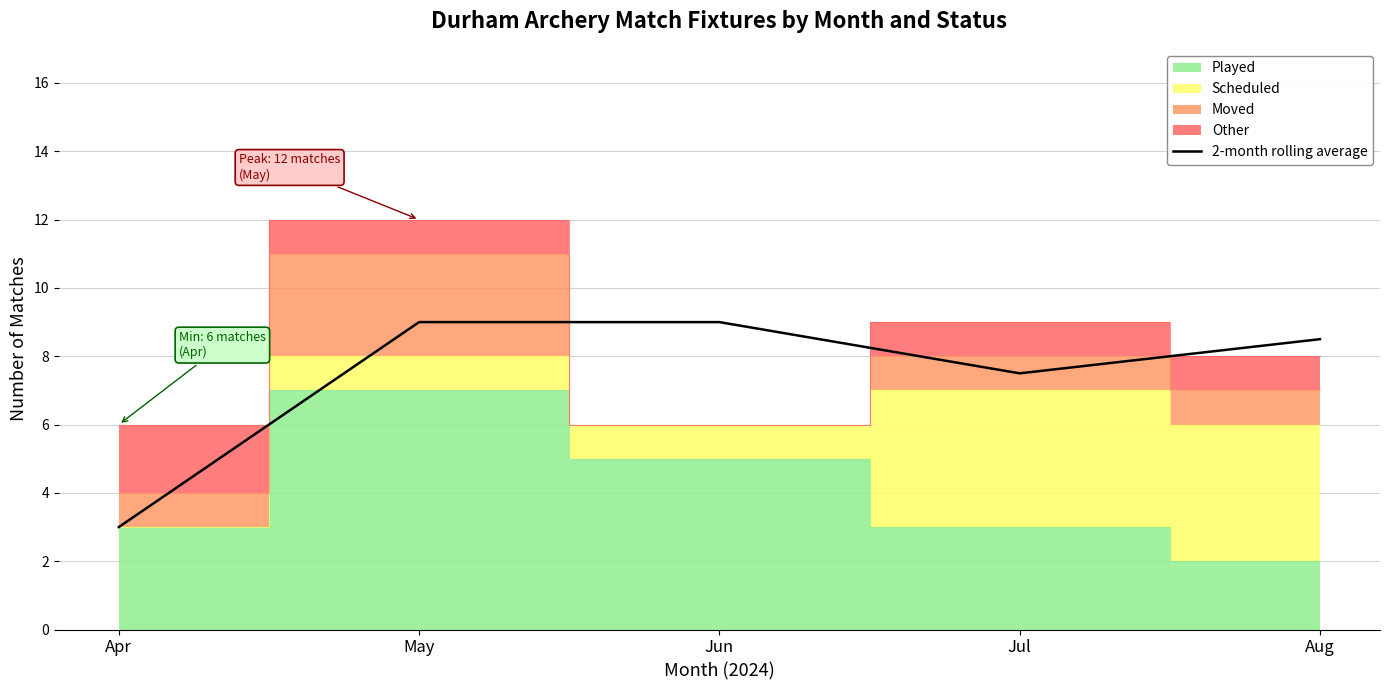

What is the difference between the second highest and minimum values?

6.0